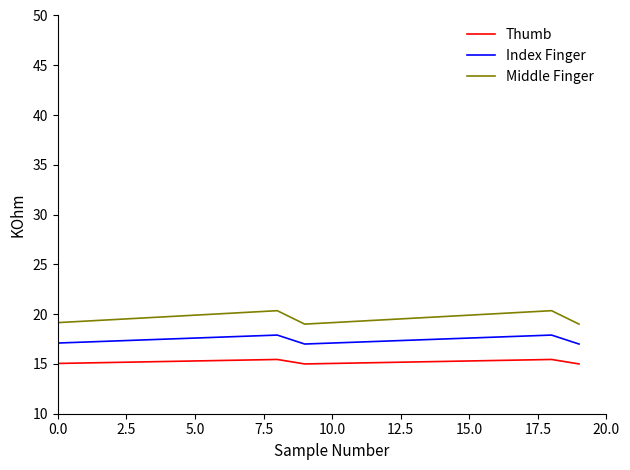

In Thumb, how many points are higher than both neighbors (excluding endpoints)?

2